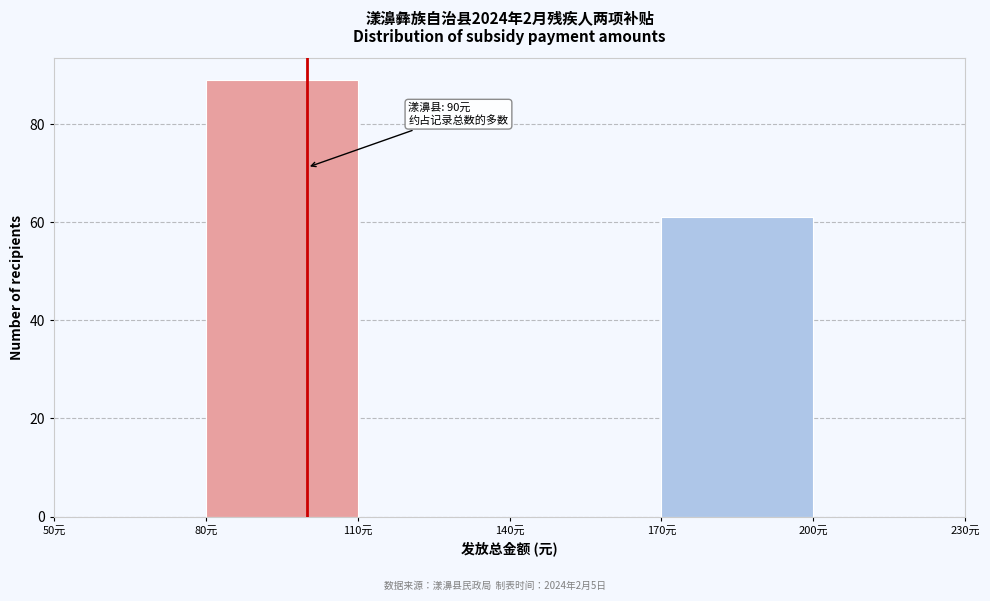

Which range on the x-axis has the tallest bar?

80 to 110